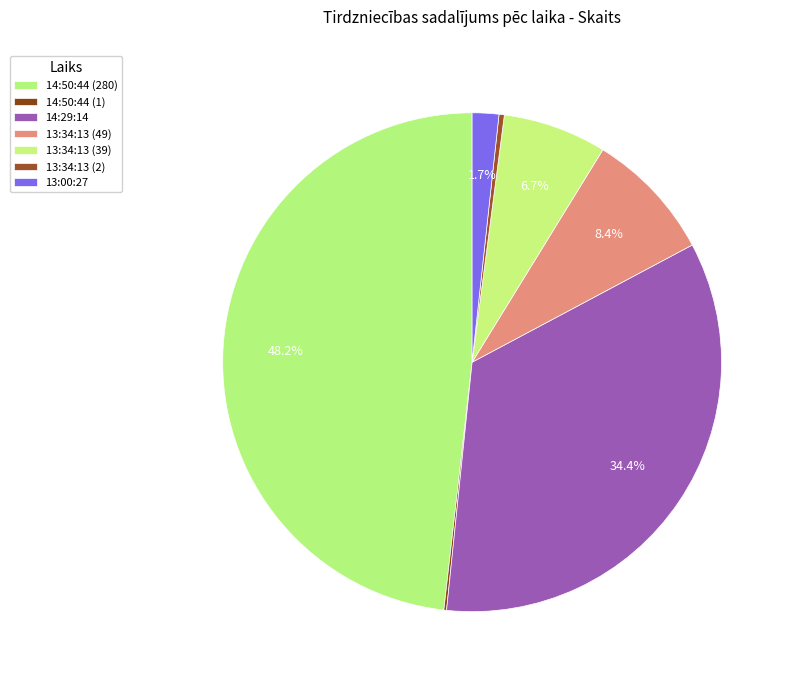

What percentage is the 13:00:27 slice, to the nearest percent?

2%